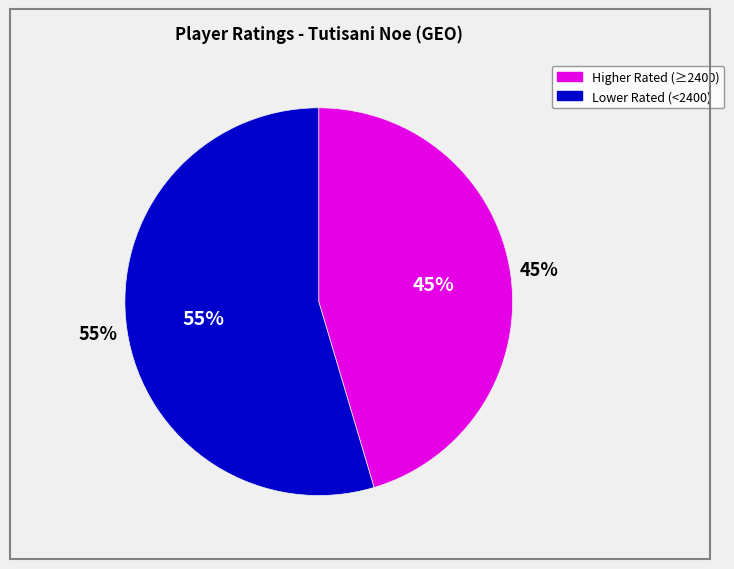

Count the number of slices in the pie.

9